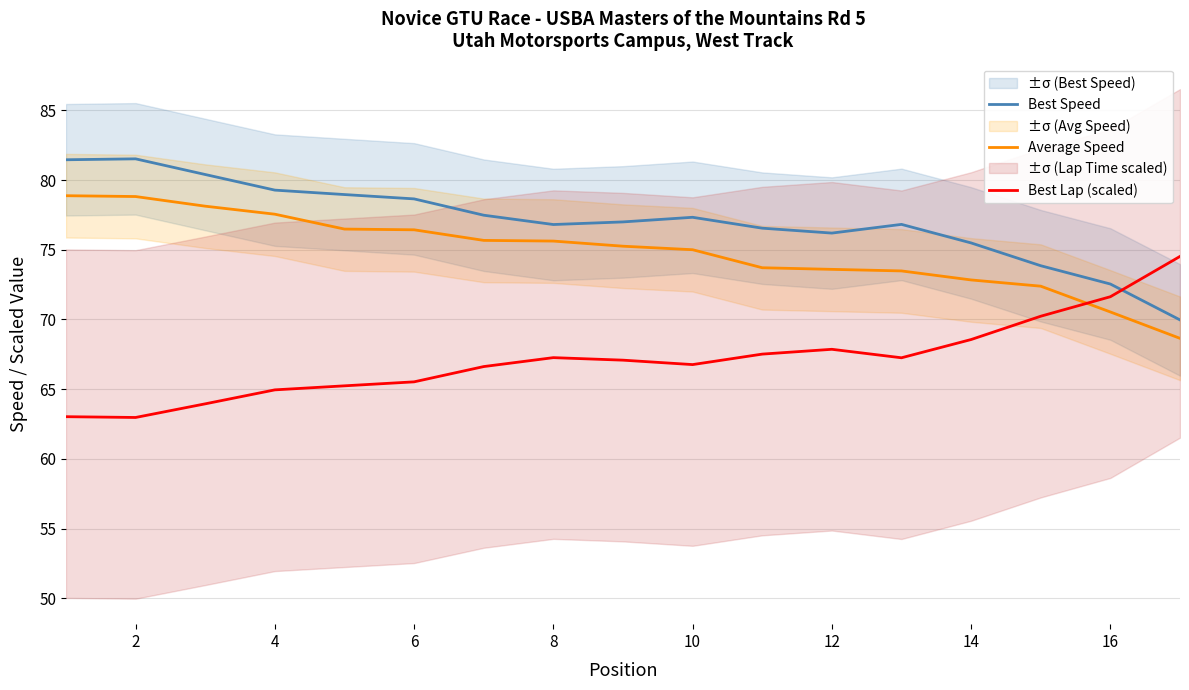

Is this an area chart (filled region under the line)?

No